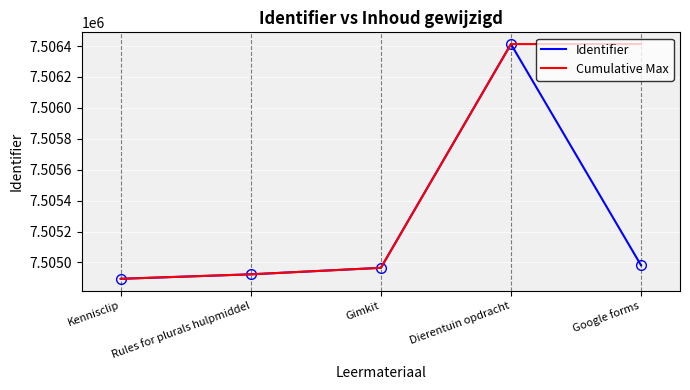

Reading left to right, what are all the values shown in this chart?

Identifier: 7504894	7504923	7504965	7506413	7504982
Cumulative Max: 7504894	7504923	7504965	7506413	7506413